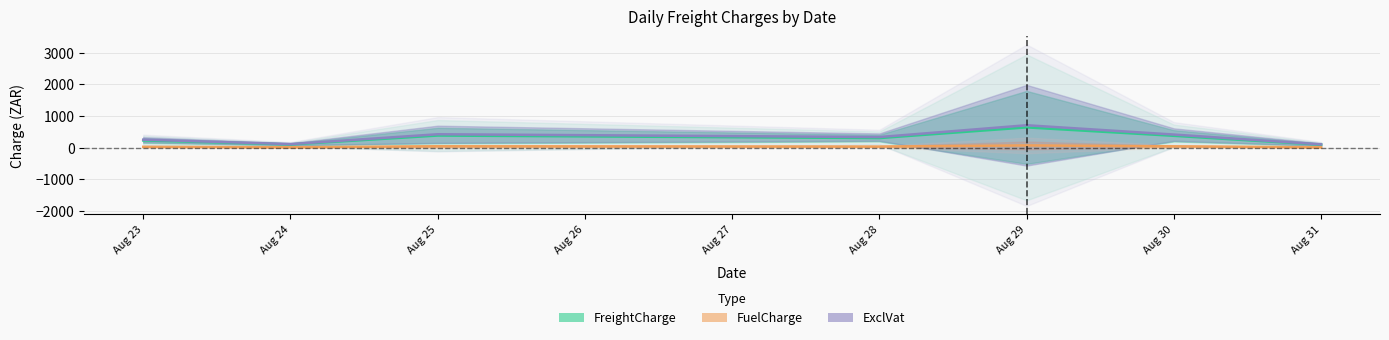

The FuelCharge series shows 7.3 at Aug 24. True or false?

False